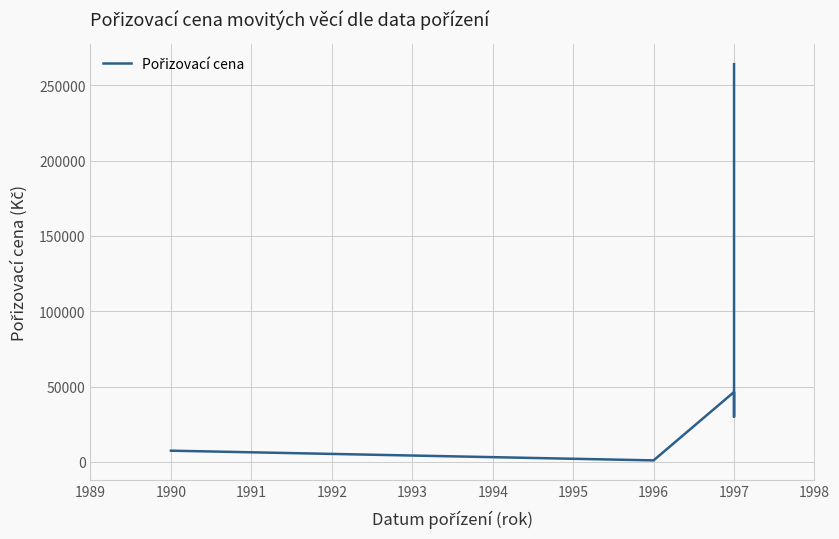

The value at 1997 is 17054.7. True or false?

False